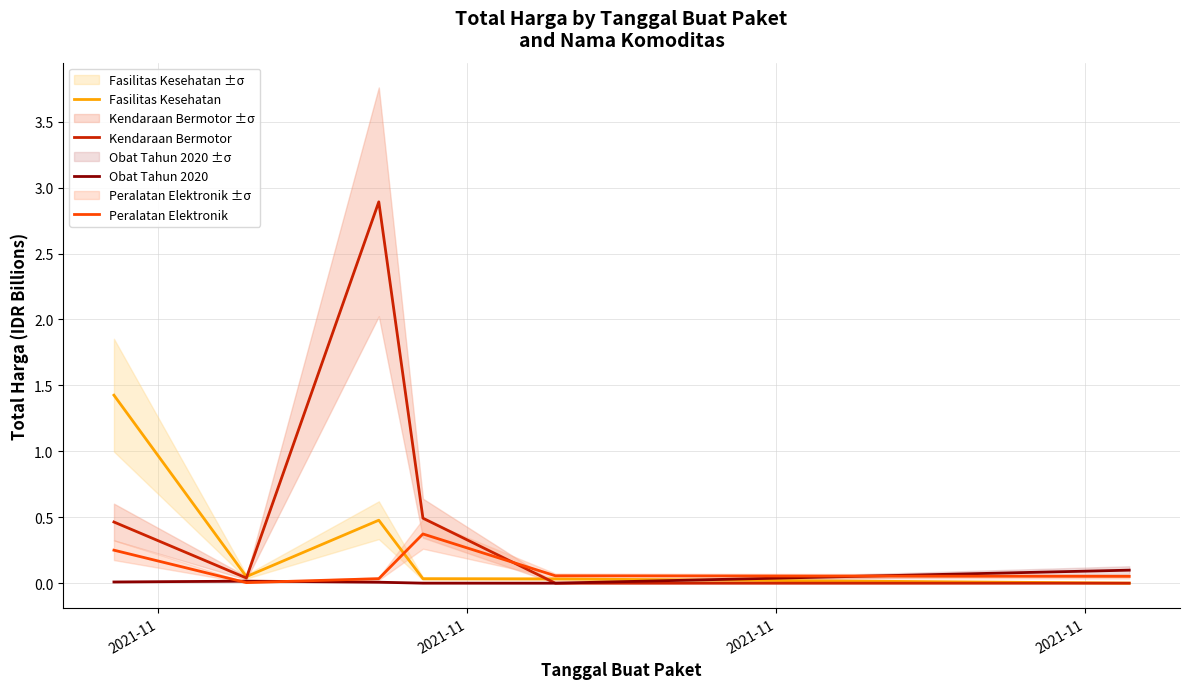

At how many categories does at least one series exceed 0?

6